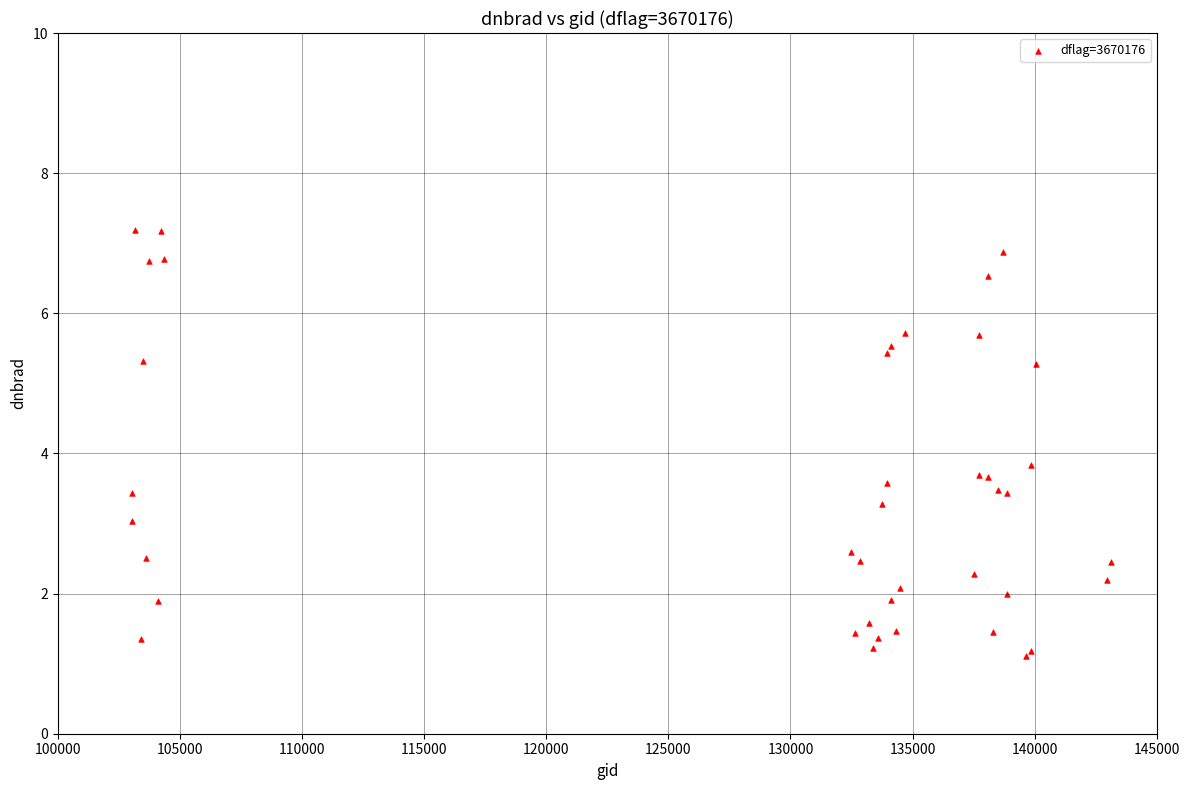

What Y value in the scatter plot is closest to 4?

3.8